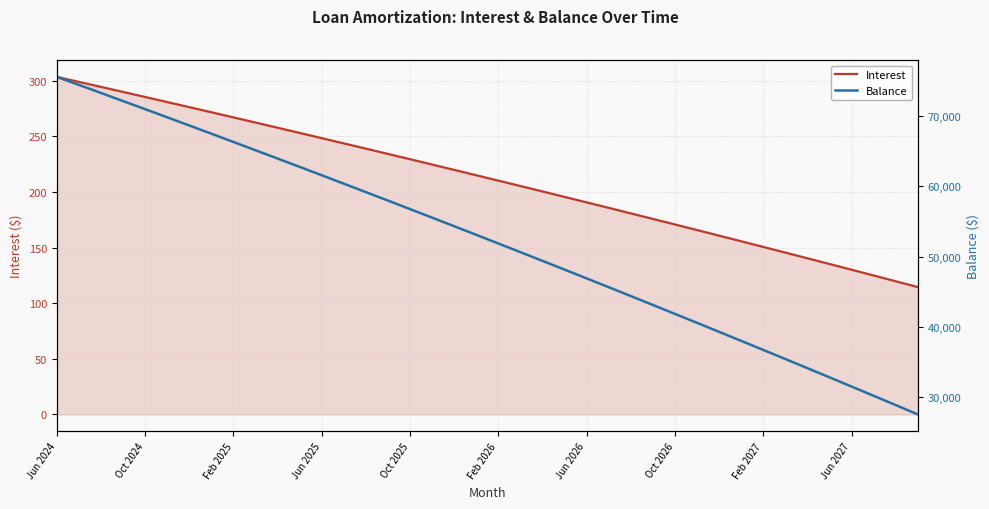

List the series in order of their peak value, highest first.

Balance, Interest